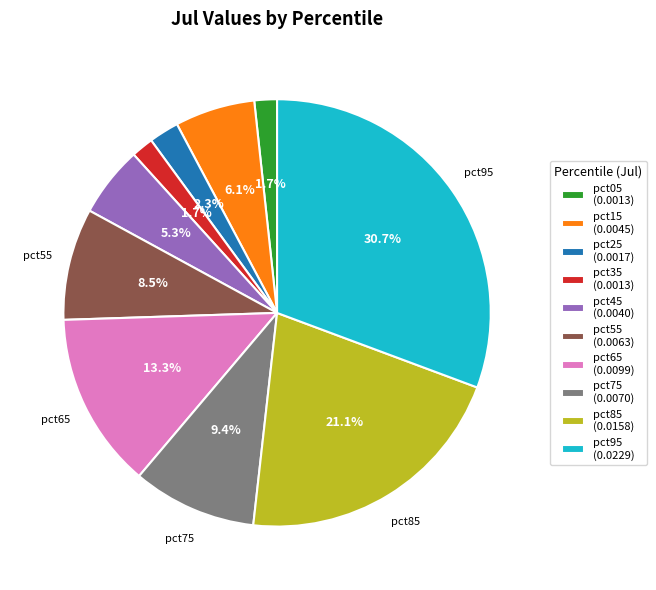

Is there a majority slice in this chart?

No